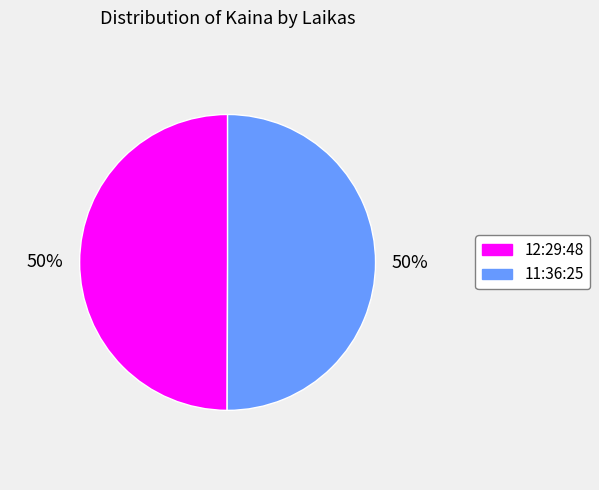

Combined, do 12:29:48 and 11:36:25 account for over 50%?

Yes